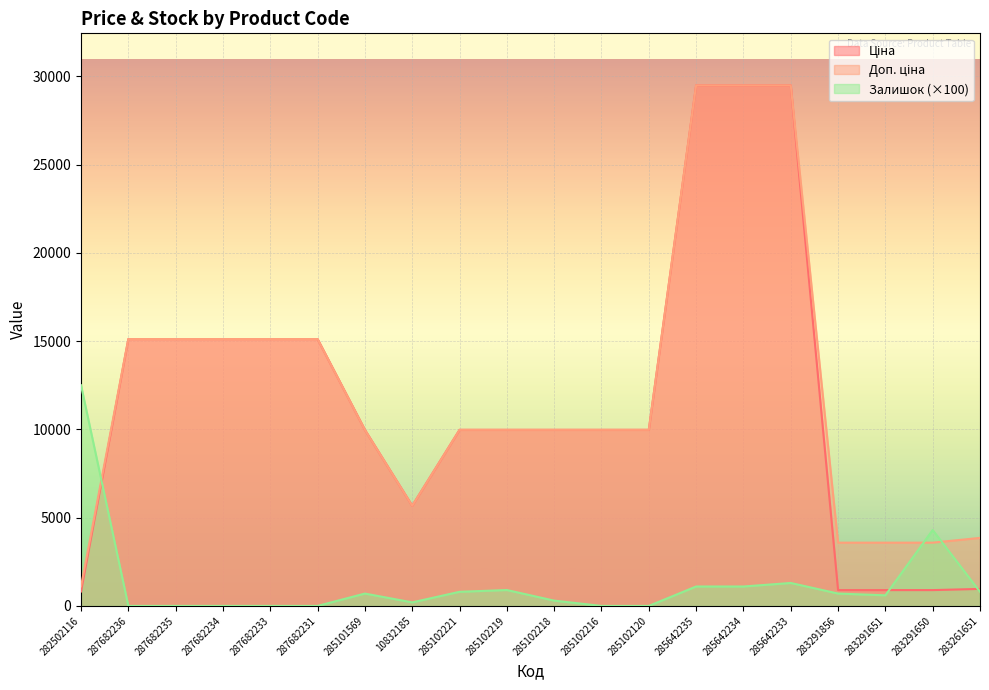

What are all the series names shown in the legend?

Ціна, Доп. ціна, Залишок